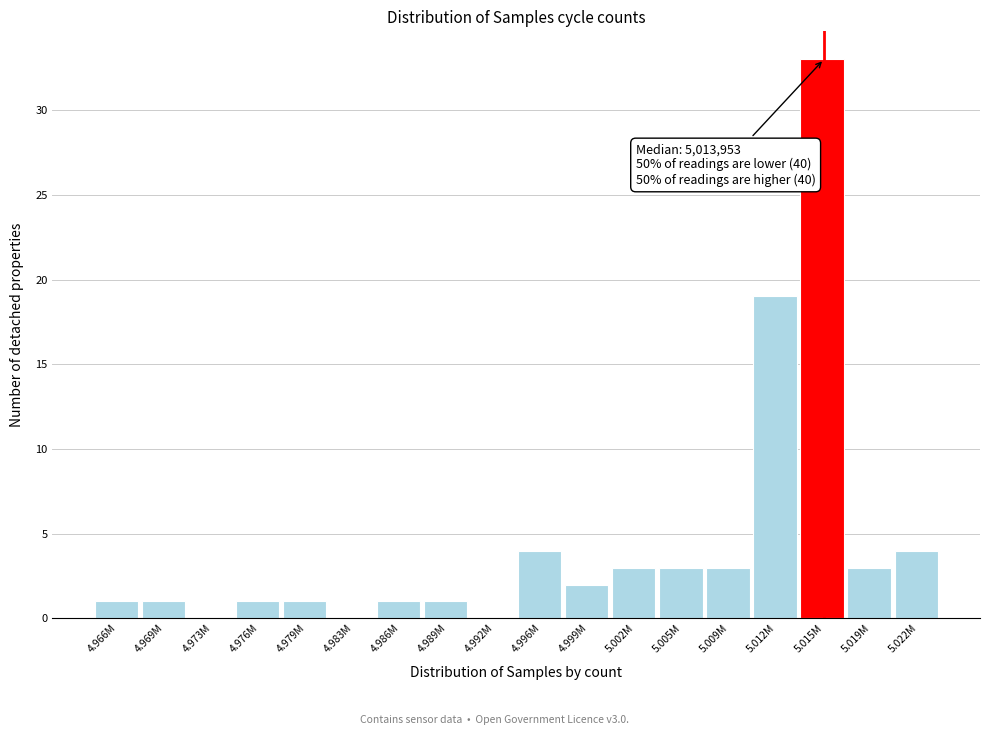

Reading right to left, list all the values displayed in this chart.

5.022M=4	5.019M=3	5.015M=33	5.012M=19	5.009M=3	5.005M=3	5.002M=3	4.999M=2	4.996M=4	4.992M=0	4.989M=1	4.986M=1	4.983M=0	4.979M=1	4.976M=1	4.973M=0	4.969M=1	4.966M=1